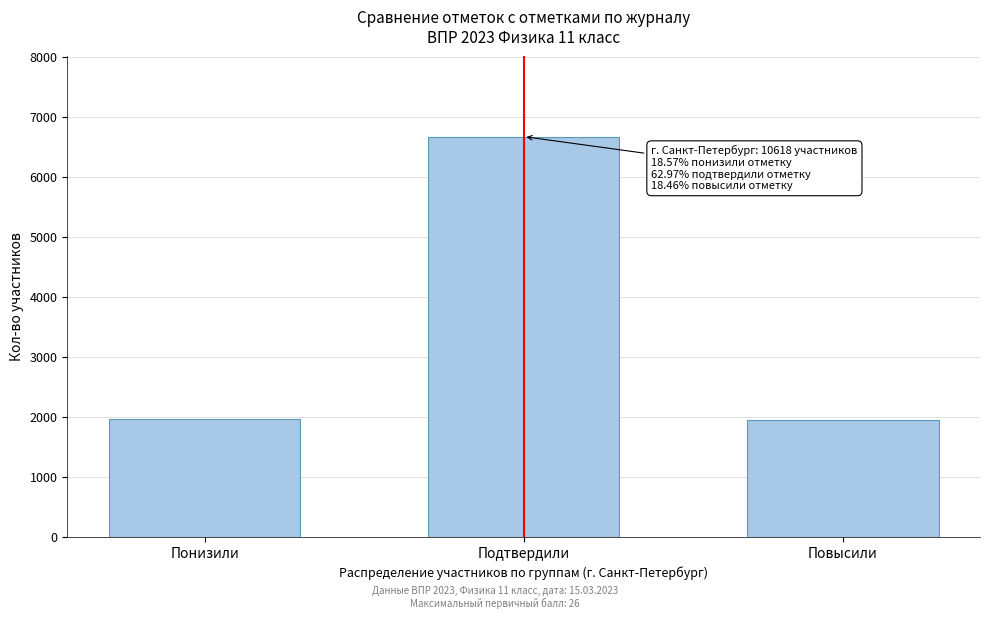

Where is the data nearest to the value 4318?

Понизили